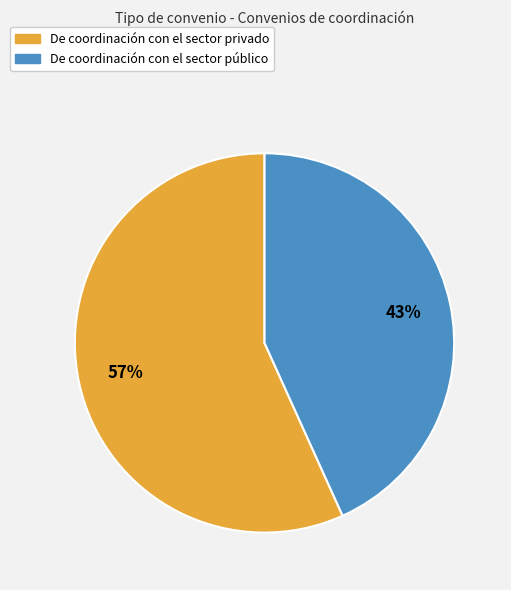

Is there any slice that represents more than half of the pie?

Yes